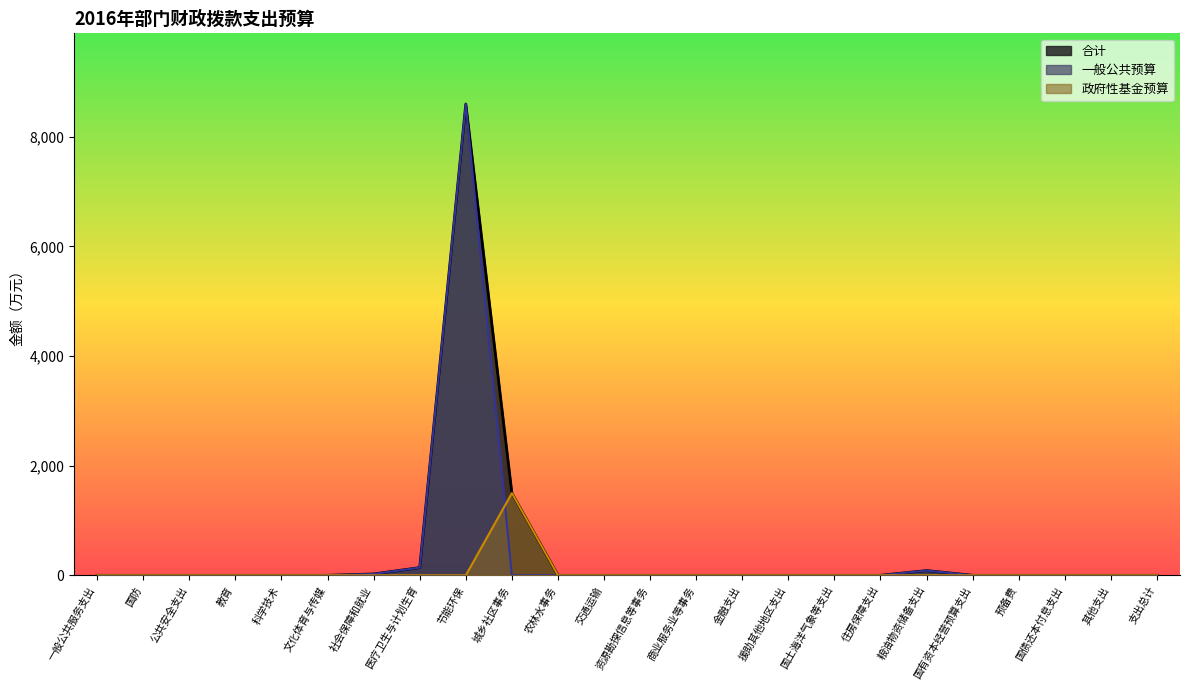

What is the average value of the 一般公共预算 series?

368.8